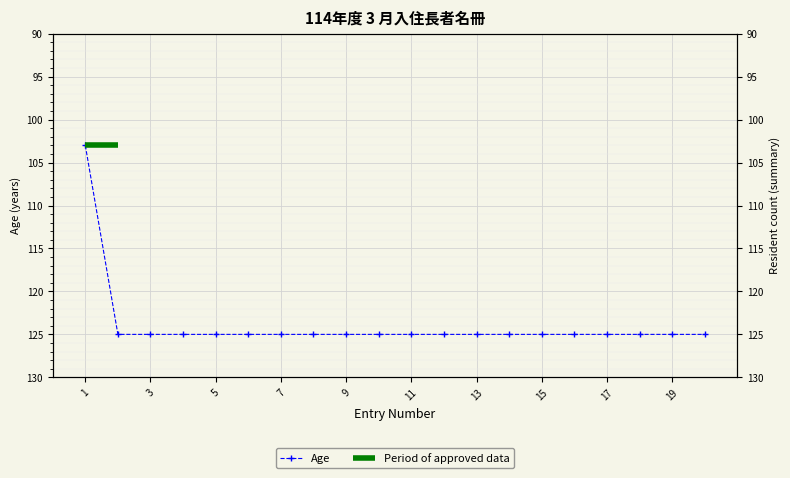

The value at 10 is 50. True or false?

False